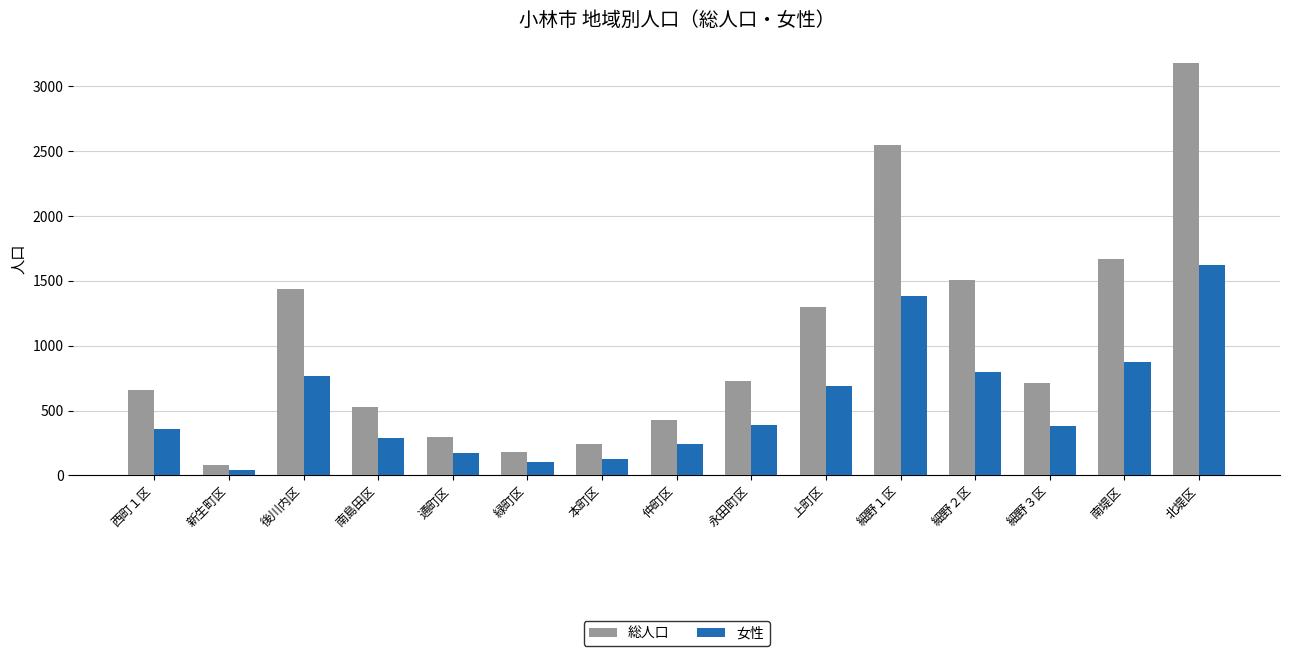

How many distinct data groups are displayed?

2